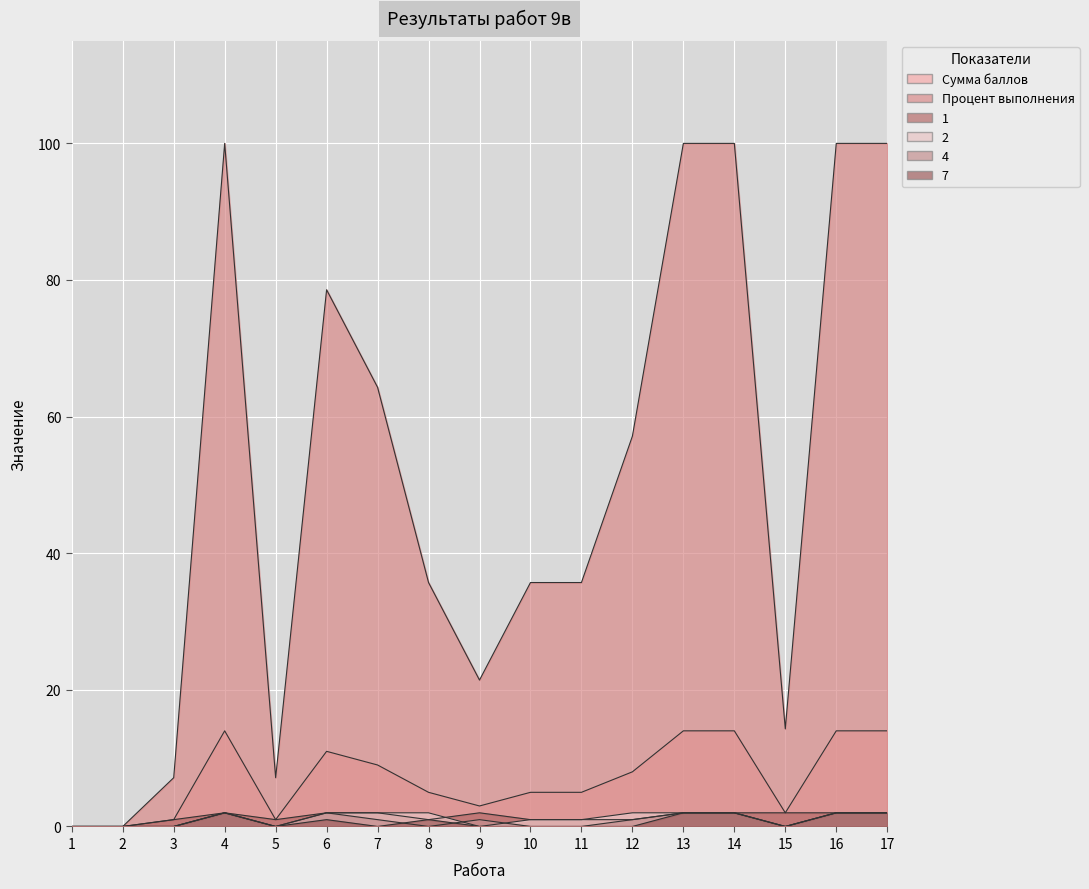

The value of 7 at 2 is -0.8. True or false?

False